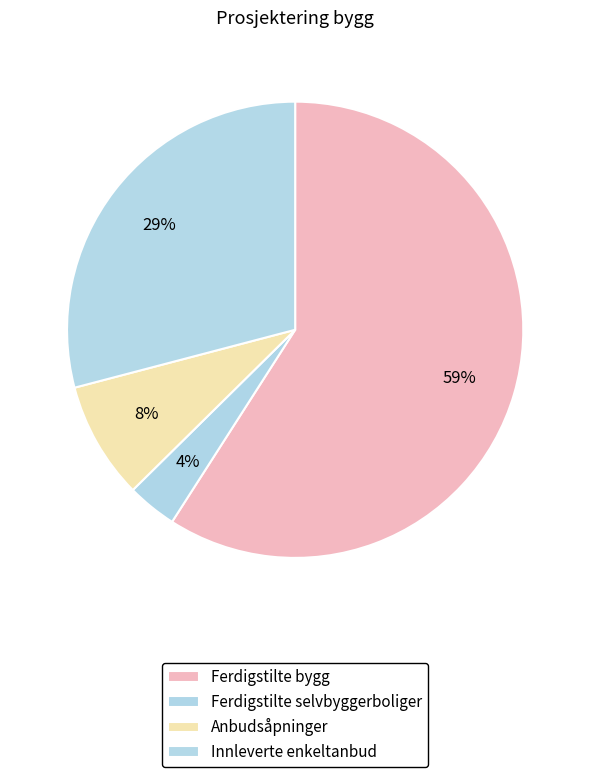

Count the number of slices in the pie.

4